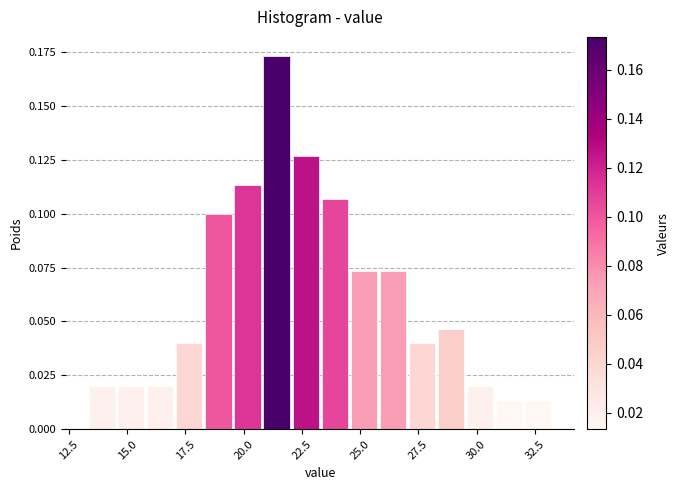

Around what value on the x-axis is the tallest bar? Give the approximate position of its centre, as read against the axis.

21.5